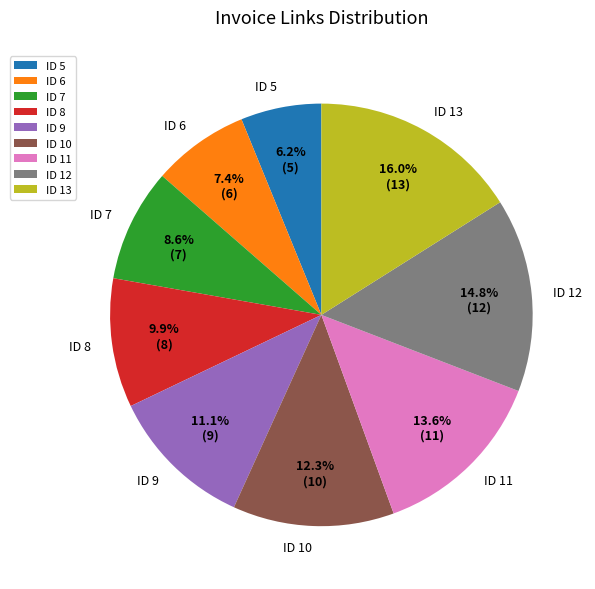

How many segments does this pie chart have?

9